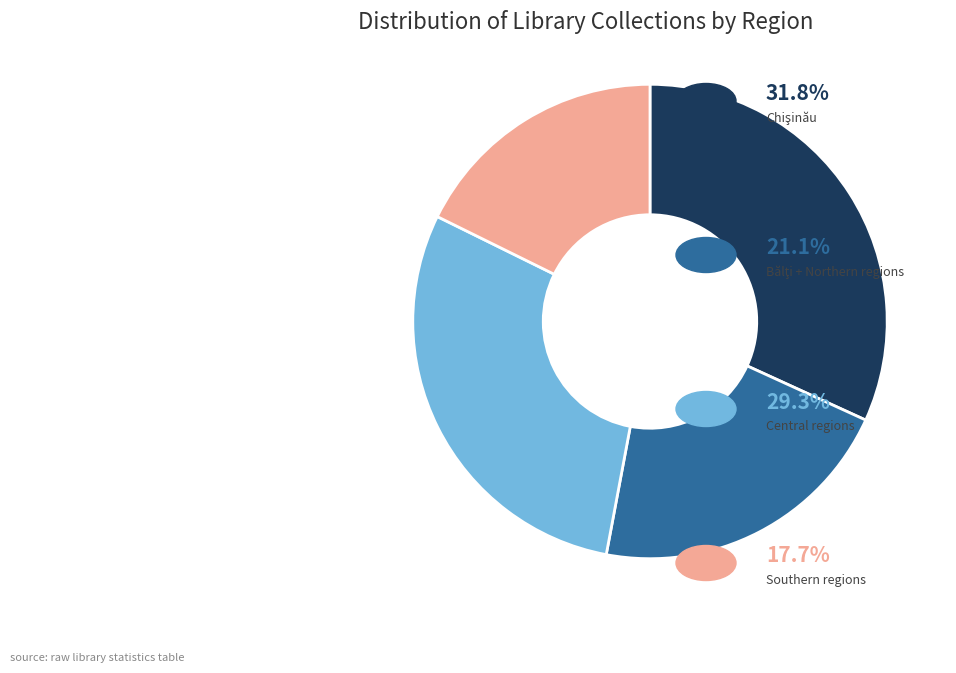

Is there a majority slice in this chart?

No